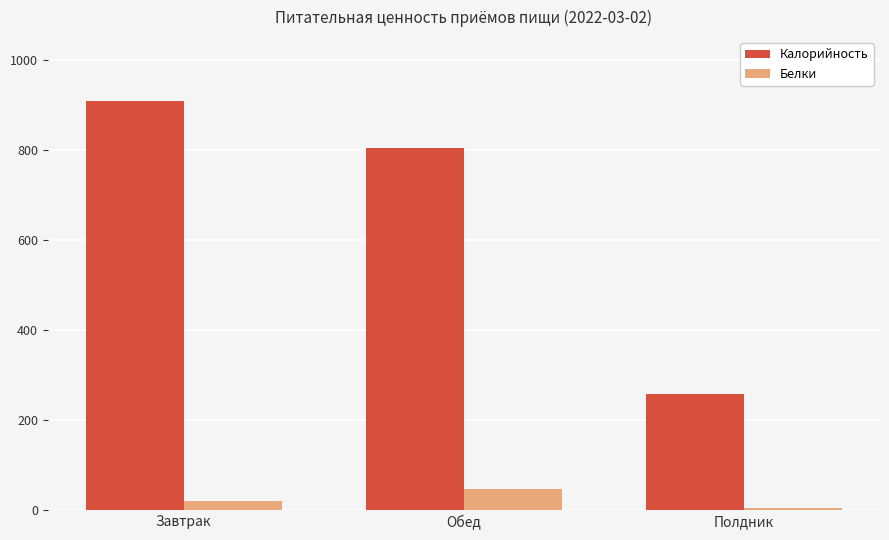

What is the label of the 1st bar from the left?

Завтрак